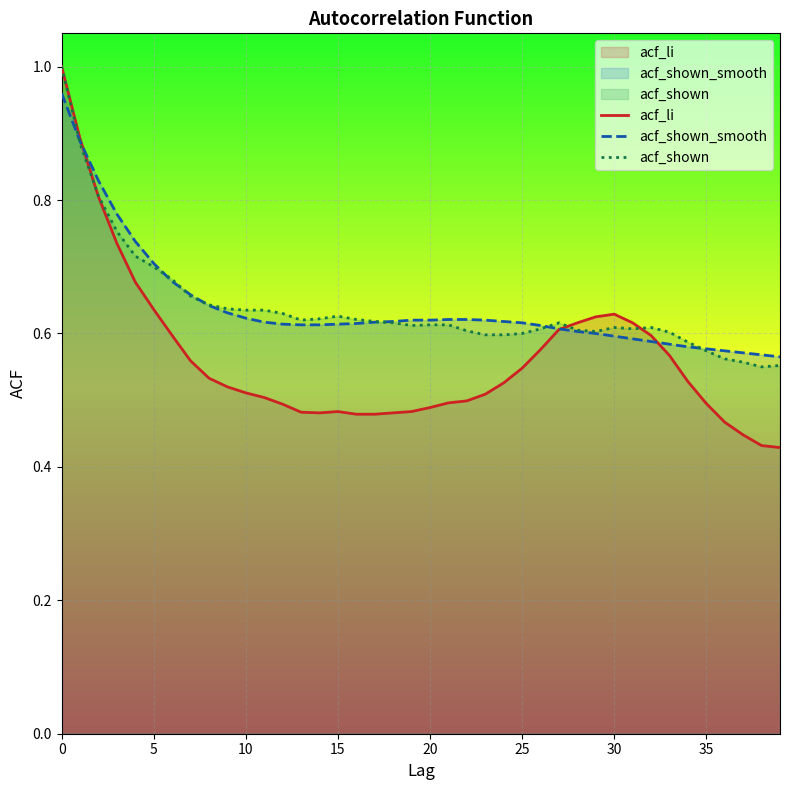

How many lines are shown in the chart?

3